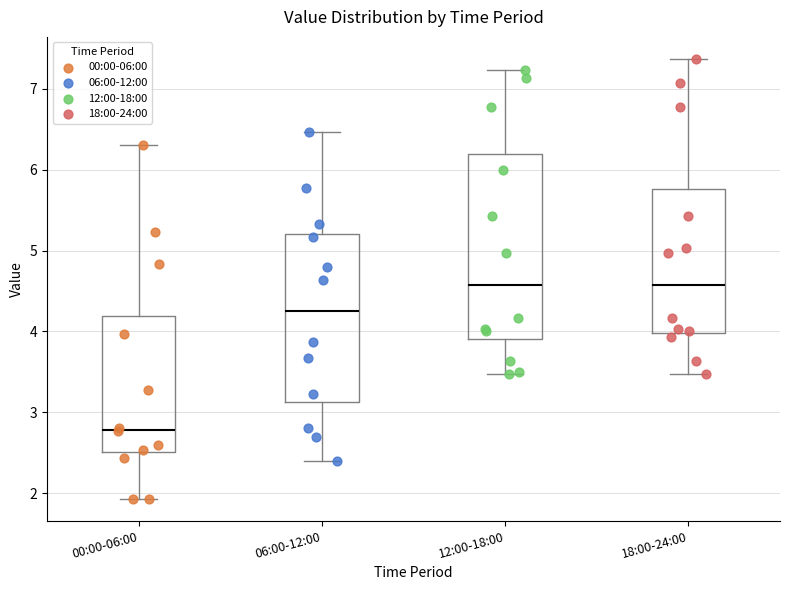

Reading left to right, read every box against the y-axis: the position of its median line, the range the box covers, and the ends of its whiskers. The values are not printed on the chart, so give them approximately, as read against the axis.

00:00-06:00: median 2.8, box 2.5 to 4.2, whiskers 1.9 to 6.3
06:00-12:00: median 4.3, box 3.1 to 5.2, whiskers 2.4 to 6.5
12:00-18:00: median 4.6, box 3.9 to 6.2, whiskers 3.5 to 7.2
18:00-24:00: median 4.6, box 4.0 to 5.8, whiskers 3.5 to 7.4